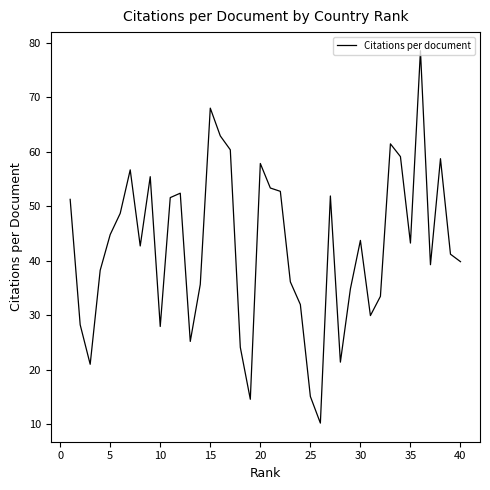

What is the greatest value displayed?

78.5